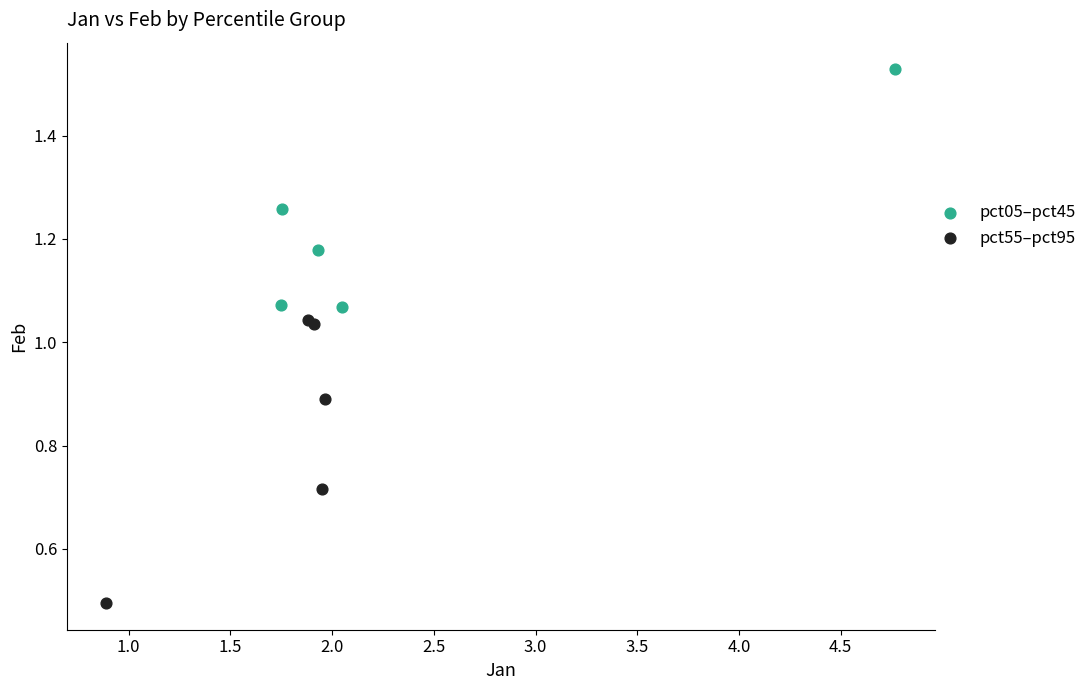

What are all the series names shown in the legend?

pct05–pct45, pct55–pct95